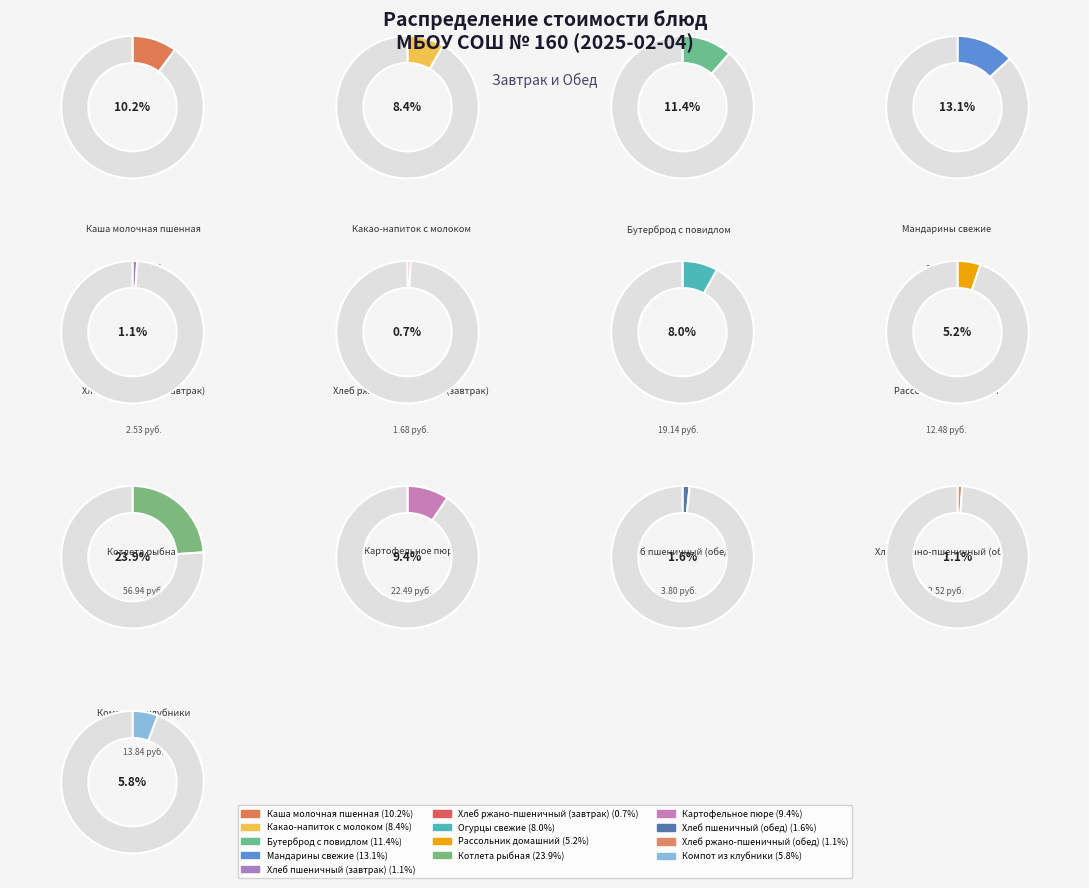

To the nearest percent, what percentage of the pie is Компот из клубники?

6%